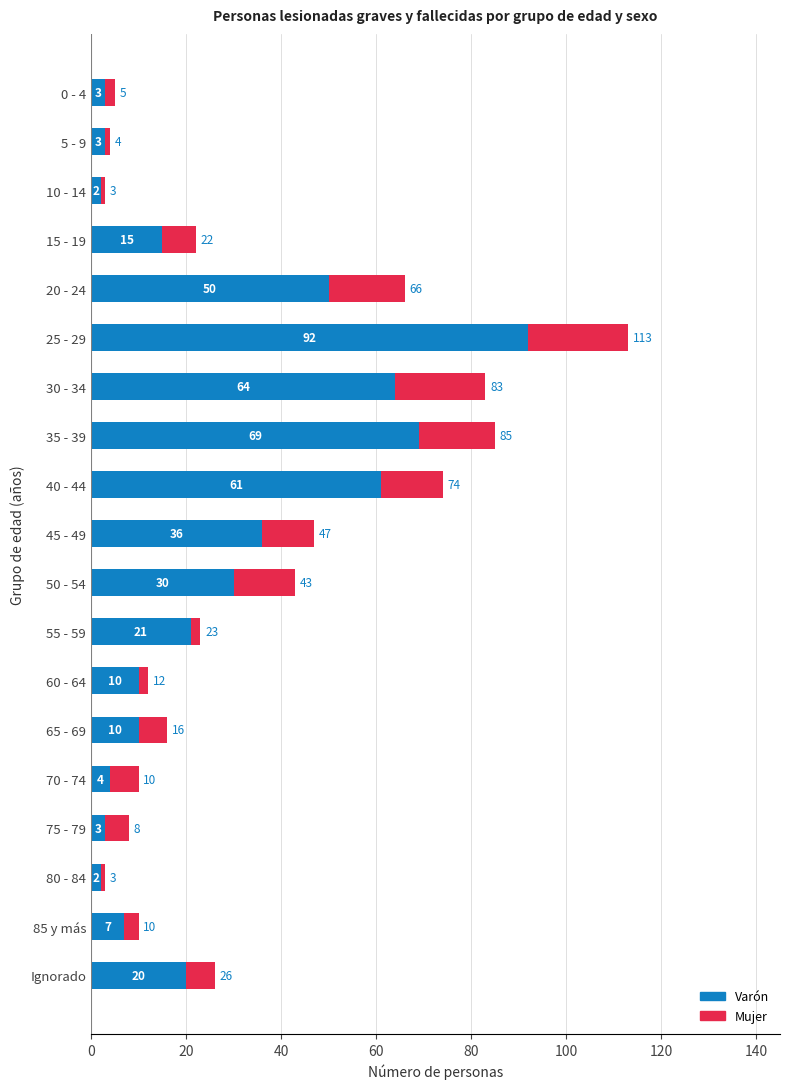

What is the total value across all series at Ignorado?

26